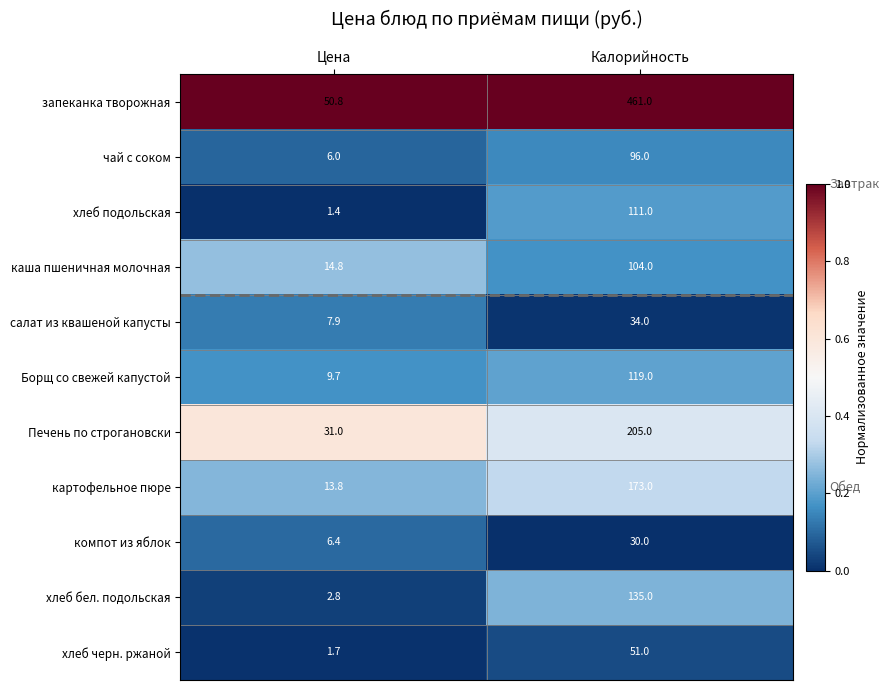

What is the maximum value shown in the chart?

461.0